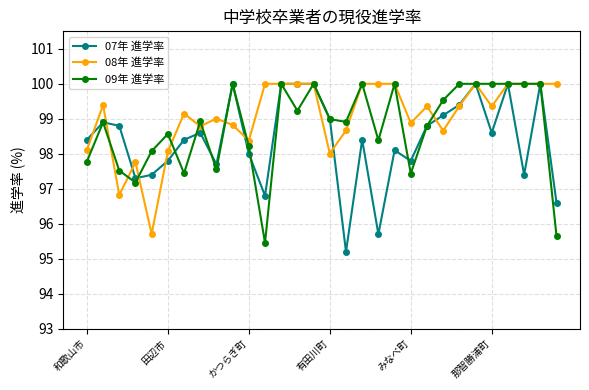

What is the highest value of the 07年 進学率 series?

100.0